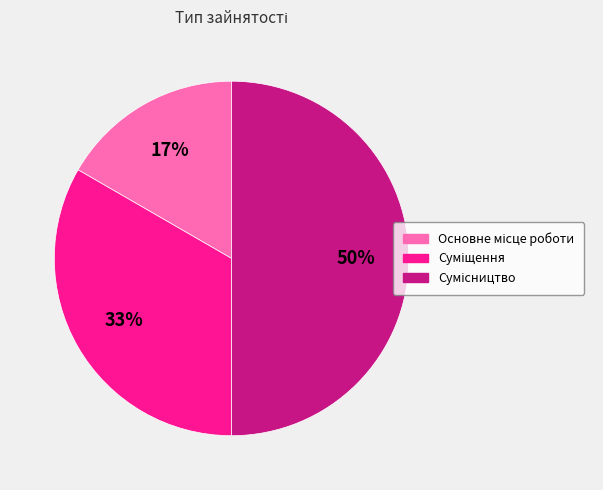

To the nearest percent, what is the difference between the largest and smallest slice percentages?

33%